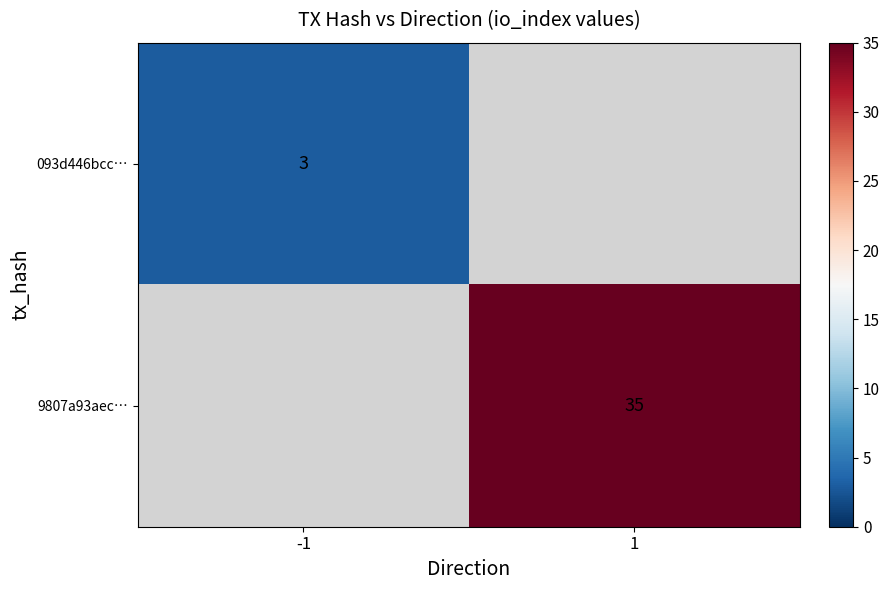

True or false: 9807a93aec… has a value of 13 at 1.

False